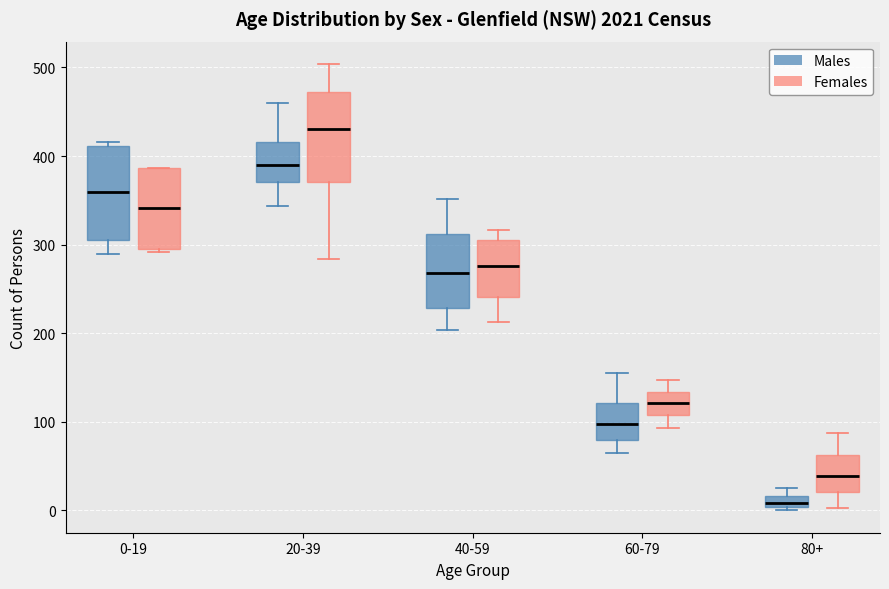

Which box's median line is the highest?

20-39 (Females)